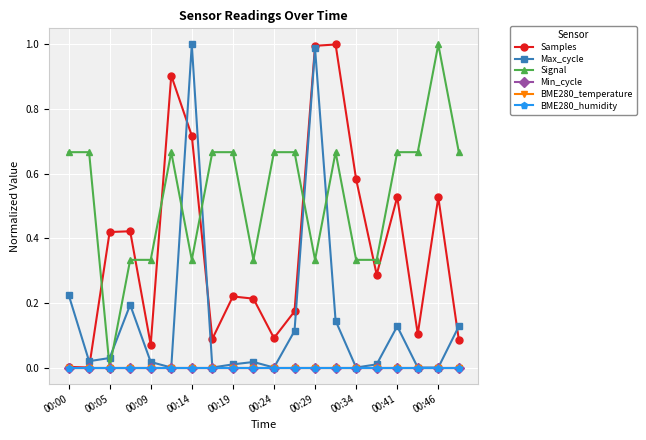

Which series has the widest spread of values?

Samples